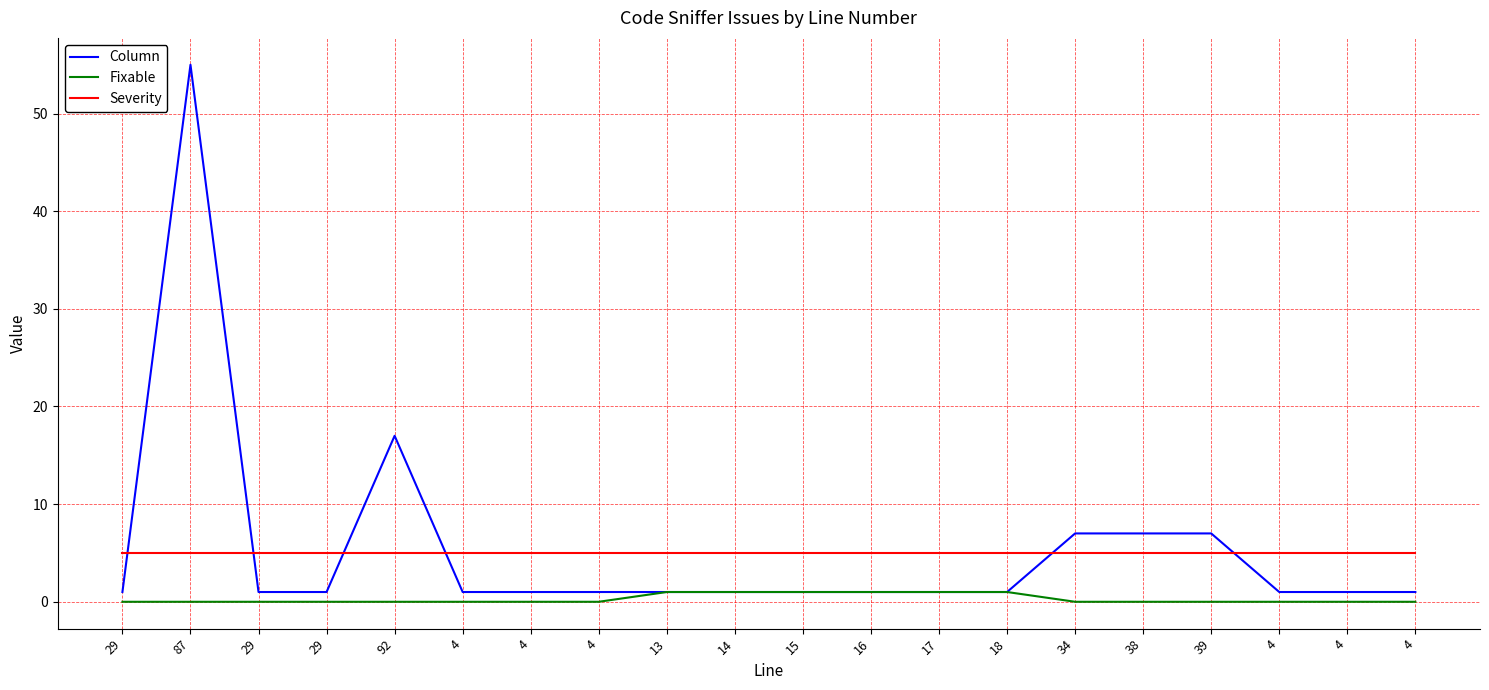

Is this an area chart (filled region under the line)?

No